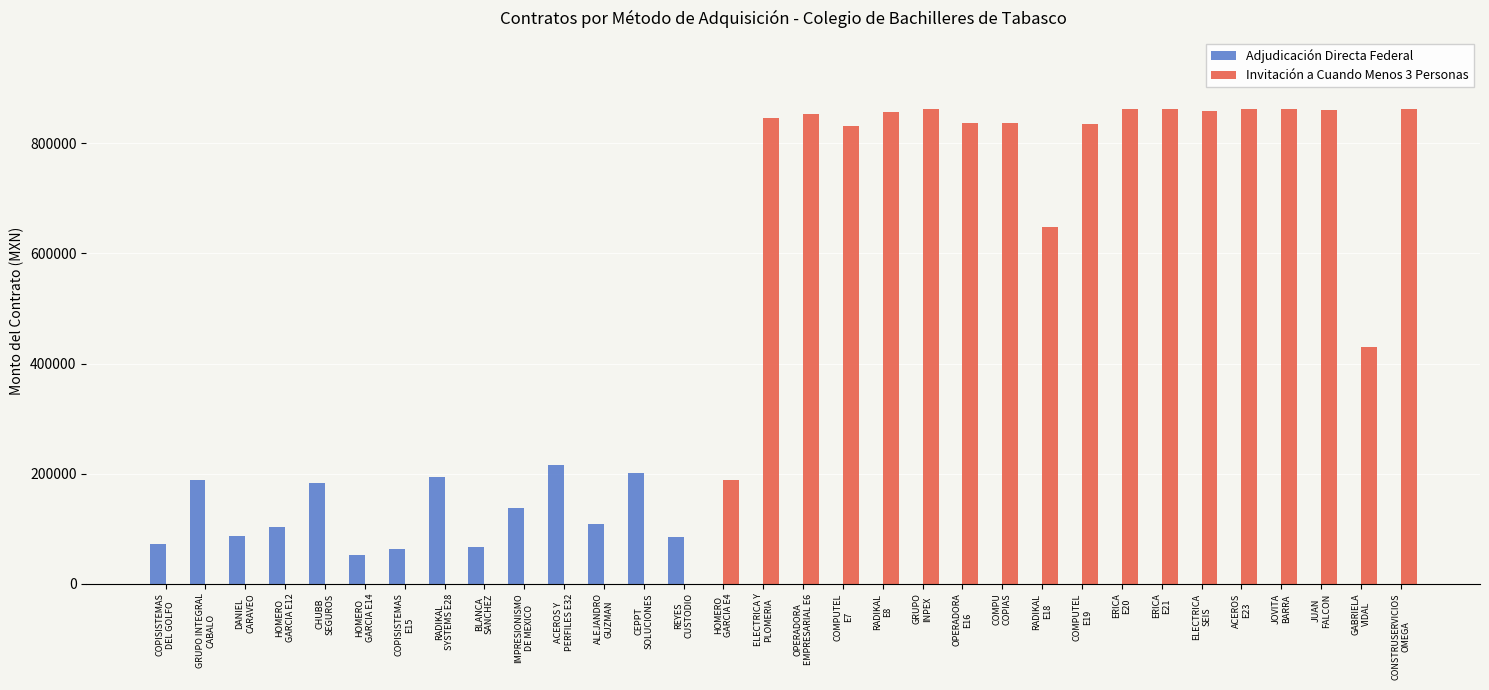

What is the highest value of the Adjudicación Directa Federal series?

215505.9